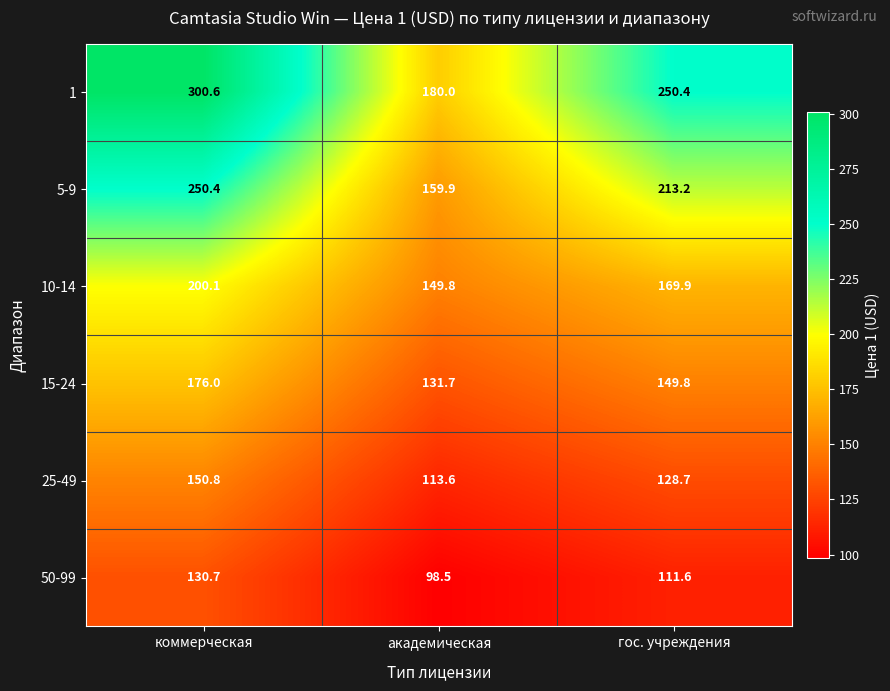

At which label does 10-14 first exceed 169?

коммерческая